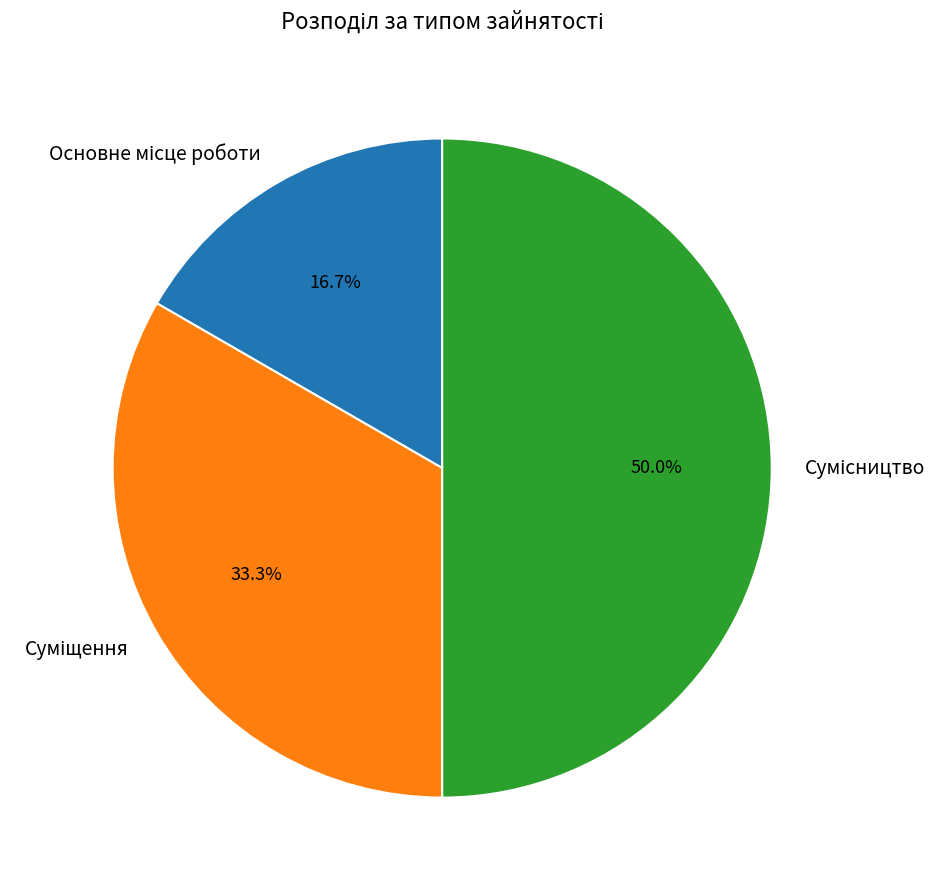

How many segments does this pie chart have?

3